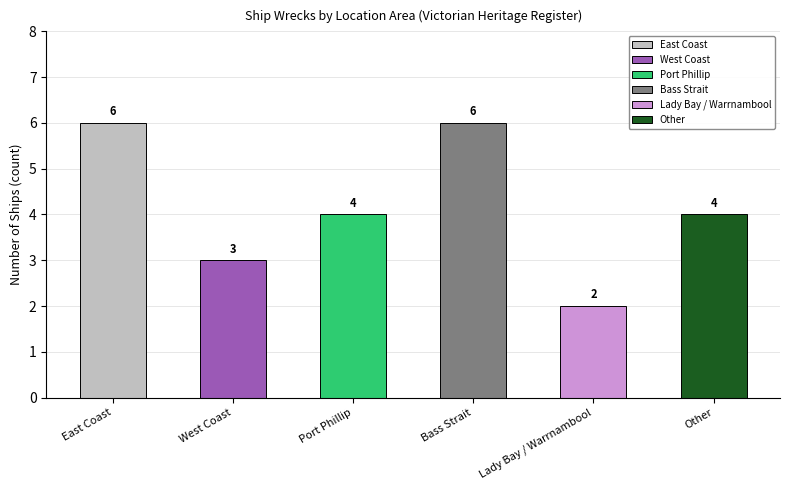

At which label does the data first exceed 4?

East Coast